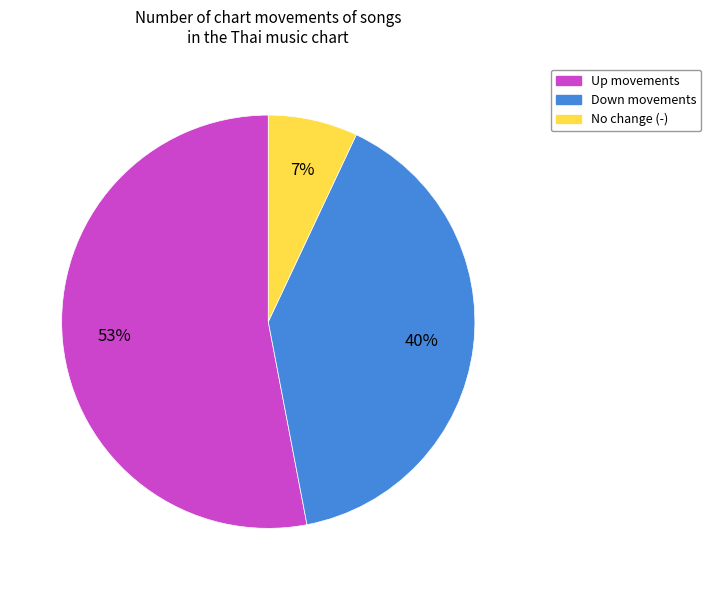

Which category has the biggest portion of the pie?

Up movements